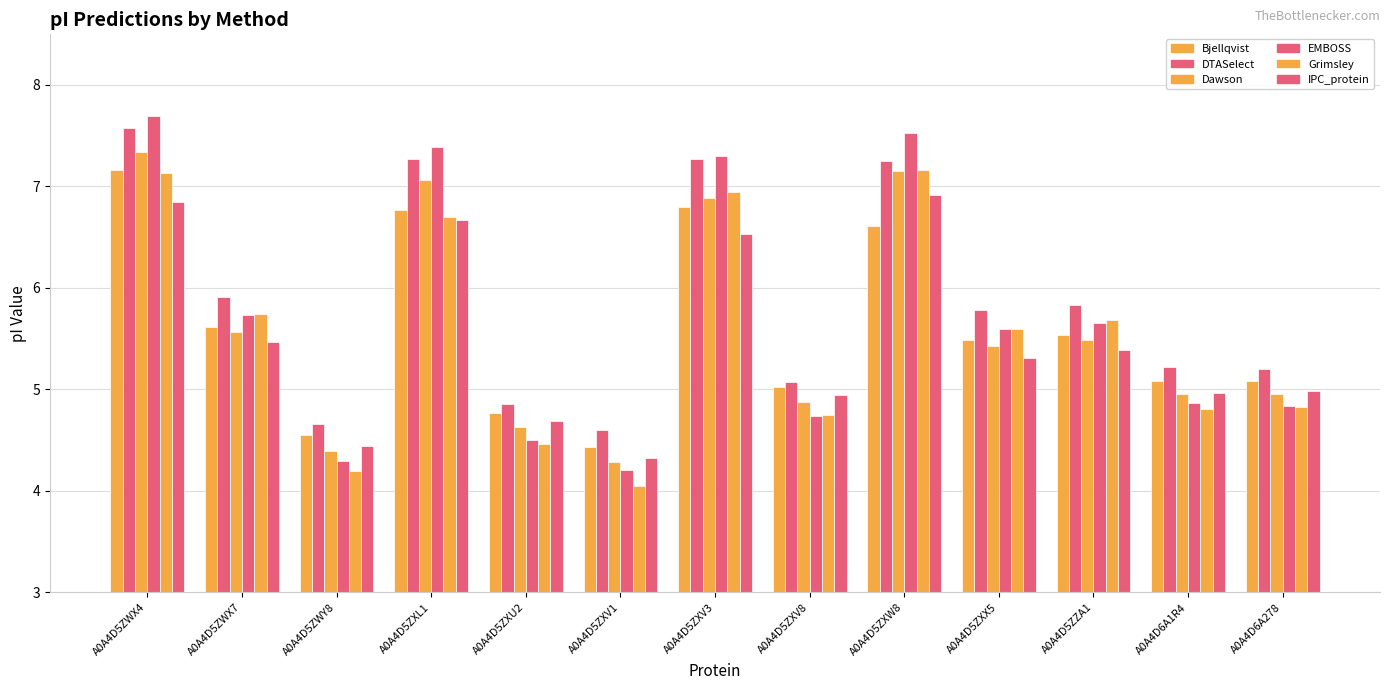

Is it true that EMBOSS equals 7.7 at A0A4D5ZWX4?

True